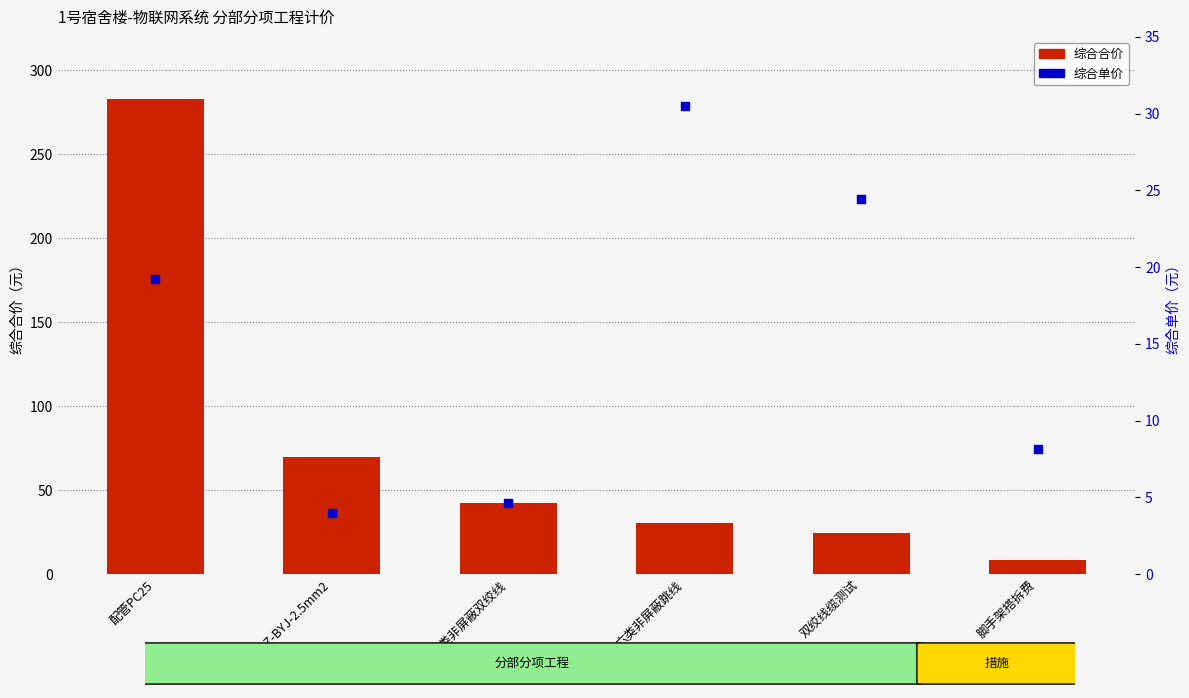

Which series has the largest total across all categories?

综合合价